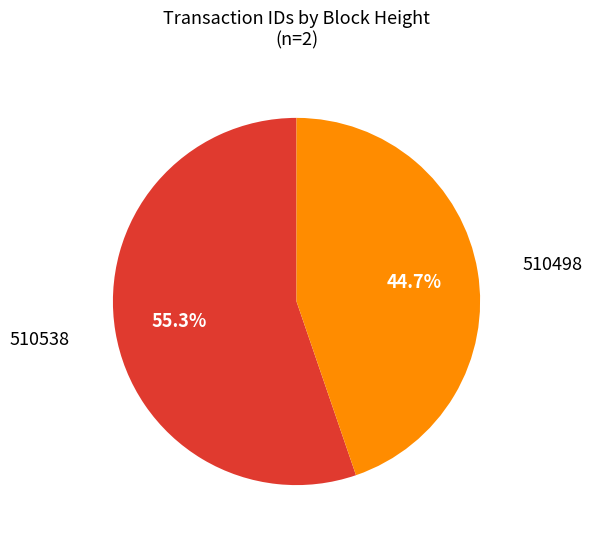

Is there a majority slice in this chart?

Yes